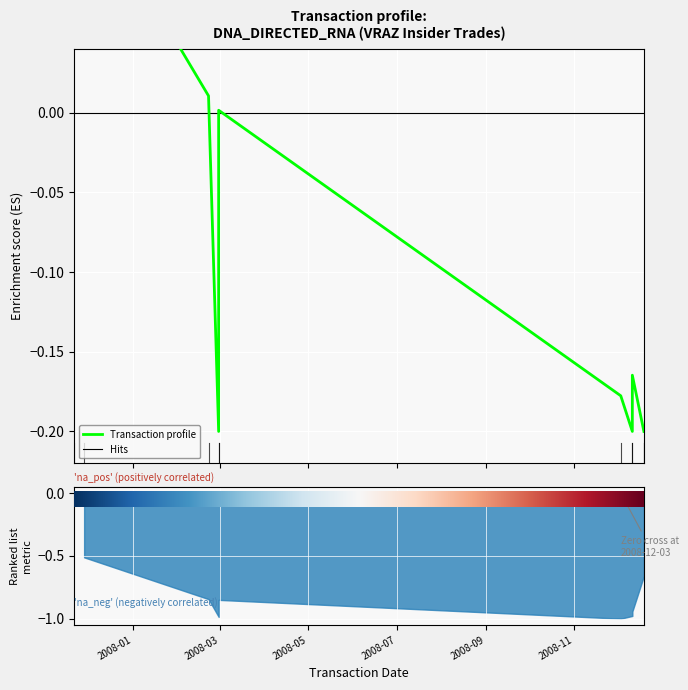

True or false: the data has more than 1 interior local peaks.

True